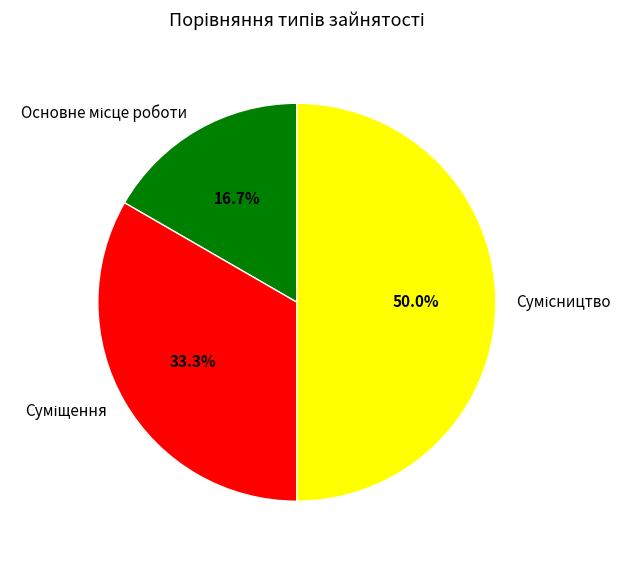

How many segments does this pie chart have?

3